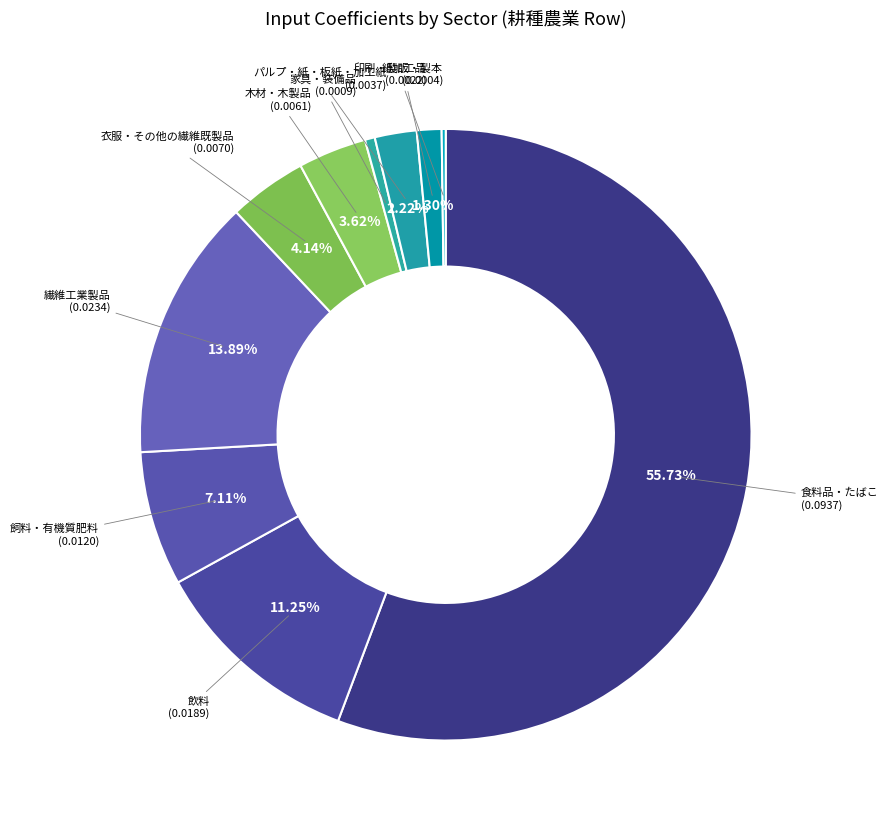

What is the majority slice?

食料品・たばこ